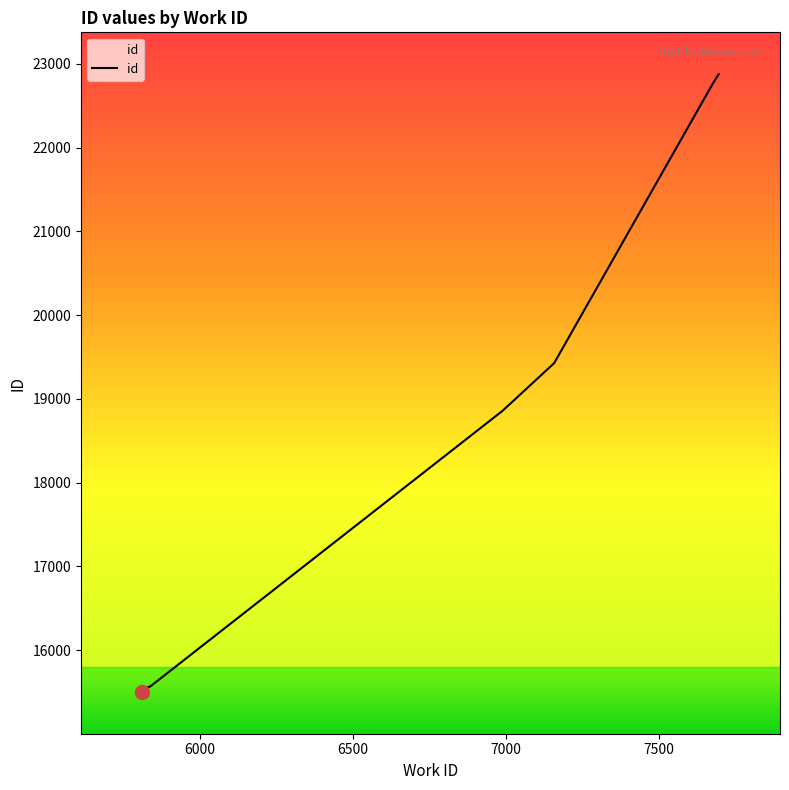

What is the difference between the maximum and minimum values?

7373